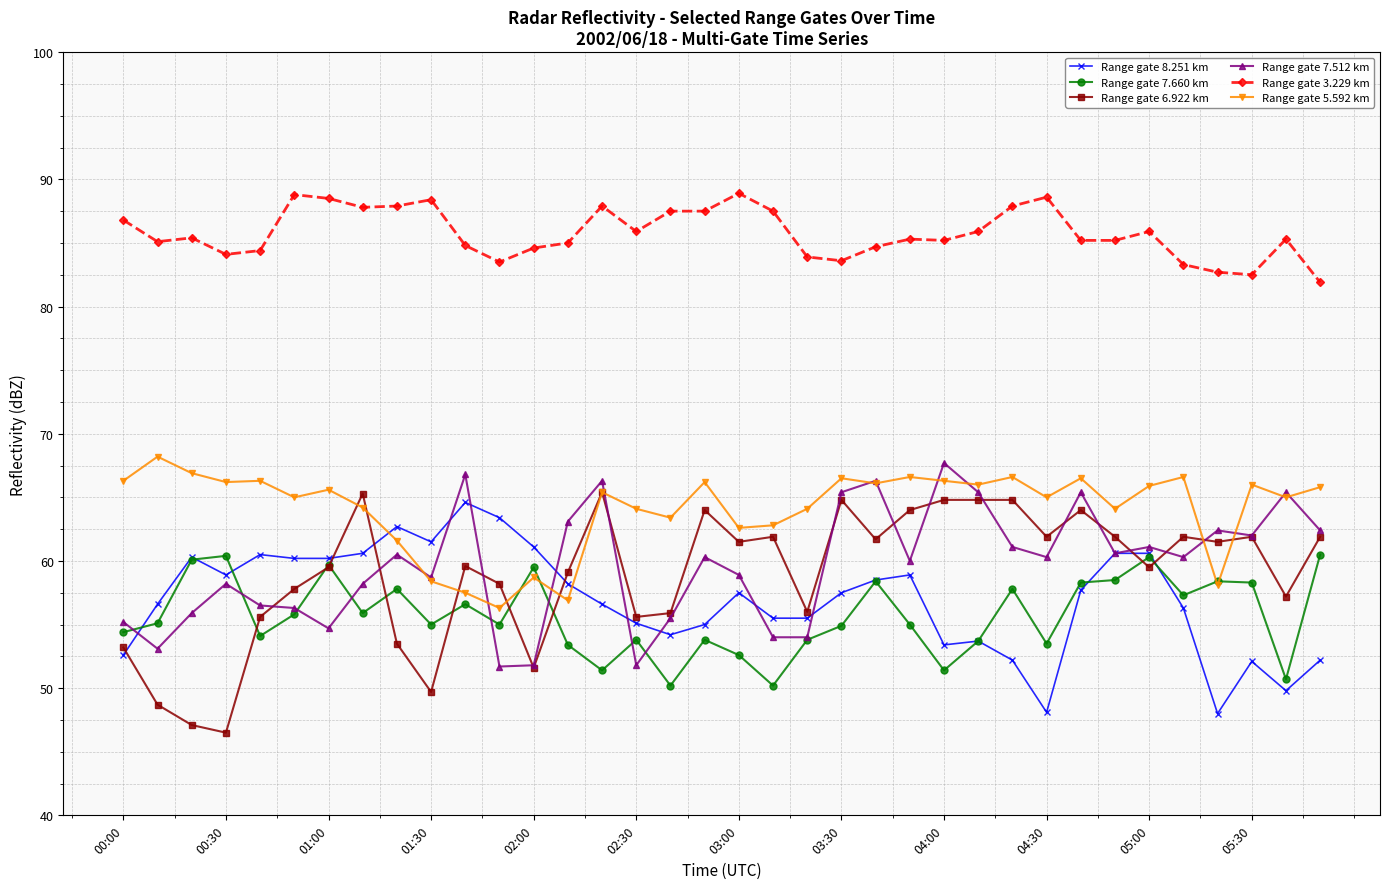

What are all the series names shown in the legend?

Range gate 8.251 km, Range gate 7.660 km, Range gate 6.922 km, Range gate 7.512 km, Range gate 3.229 km, Range gate 5.592 km